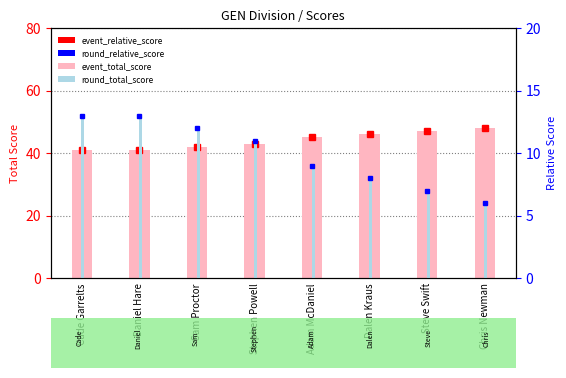

What is the difference between the maximum and second lowest values in the event_total_score series?

7